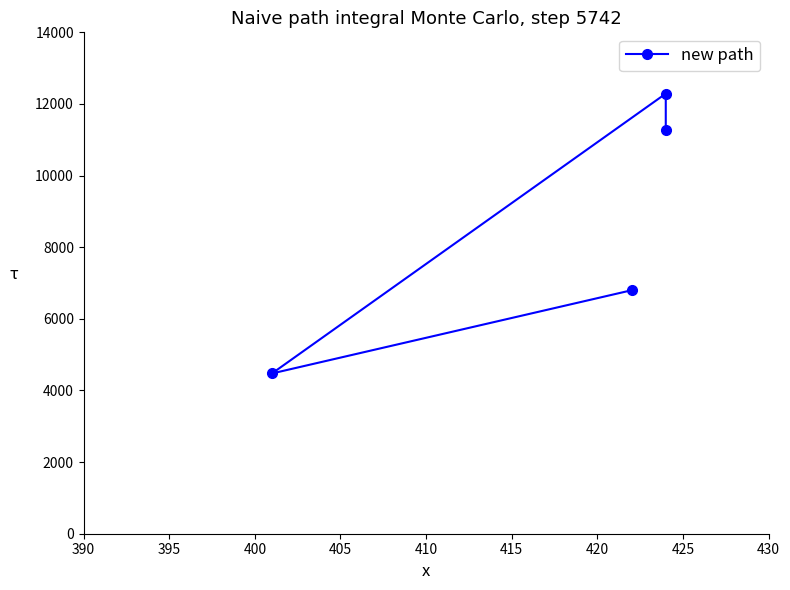

What is the average value?

8706